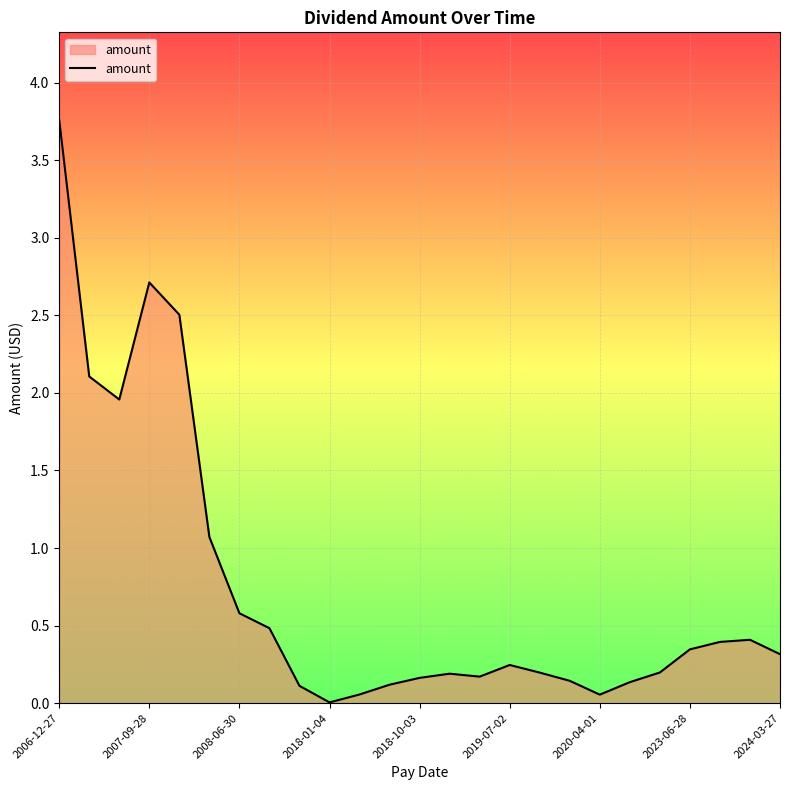

What is the greatest value displayed?

3.8